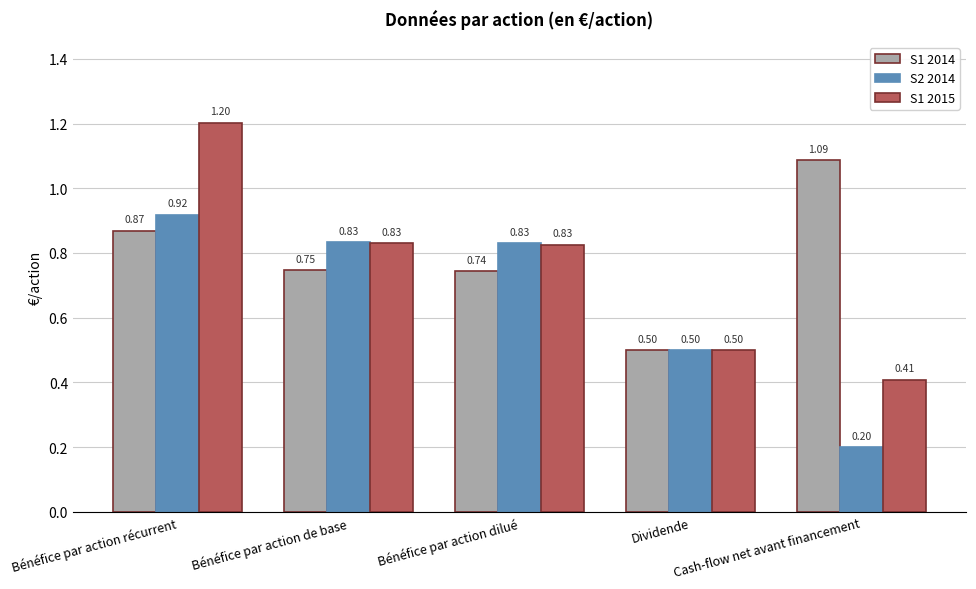

How many bars are there in each group?

3